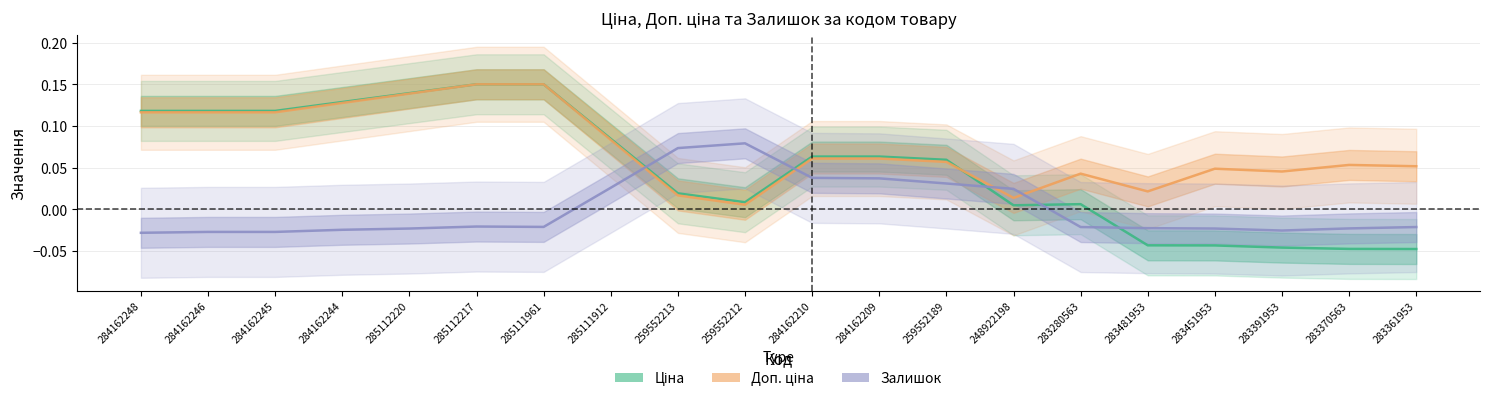

How many intersections are there between Ціна and Доп. ціна?

1